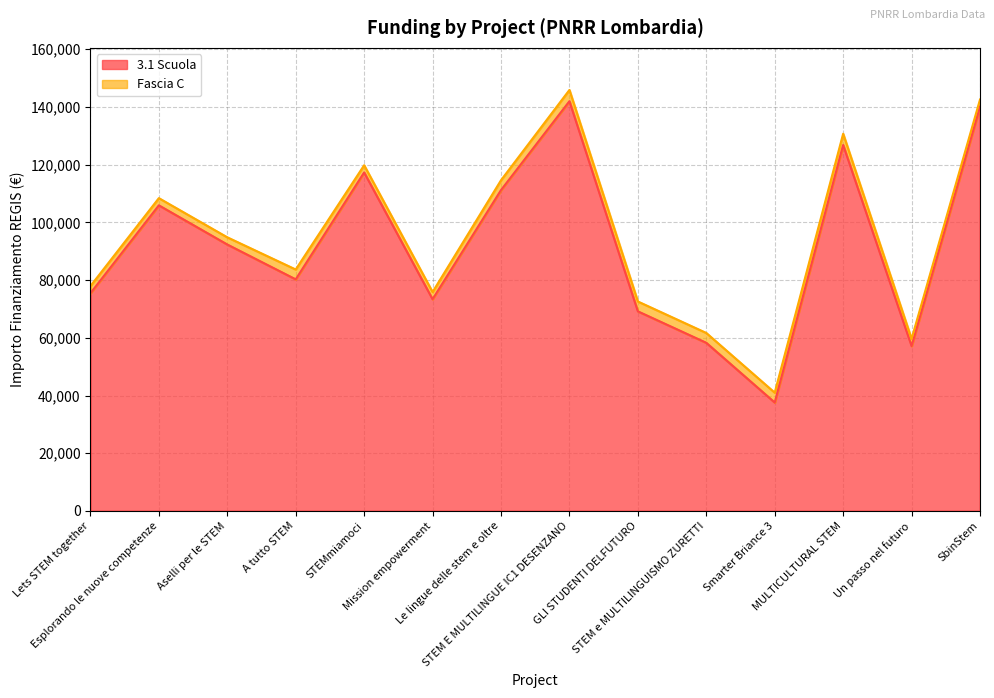

What is the label of the 4th point from the right?

Smarter Briance 3